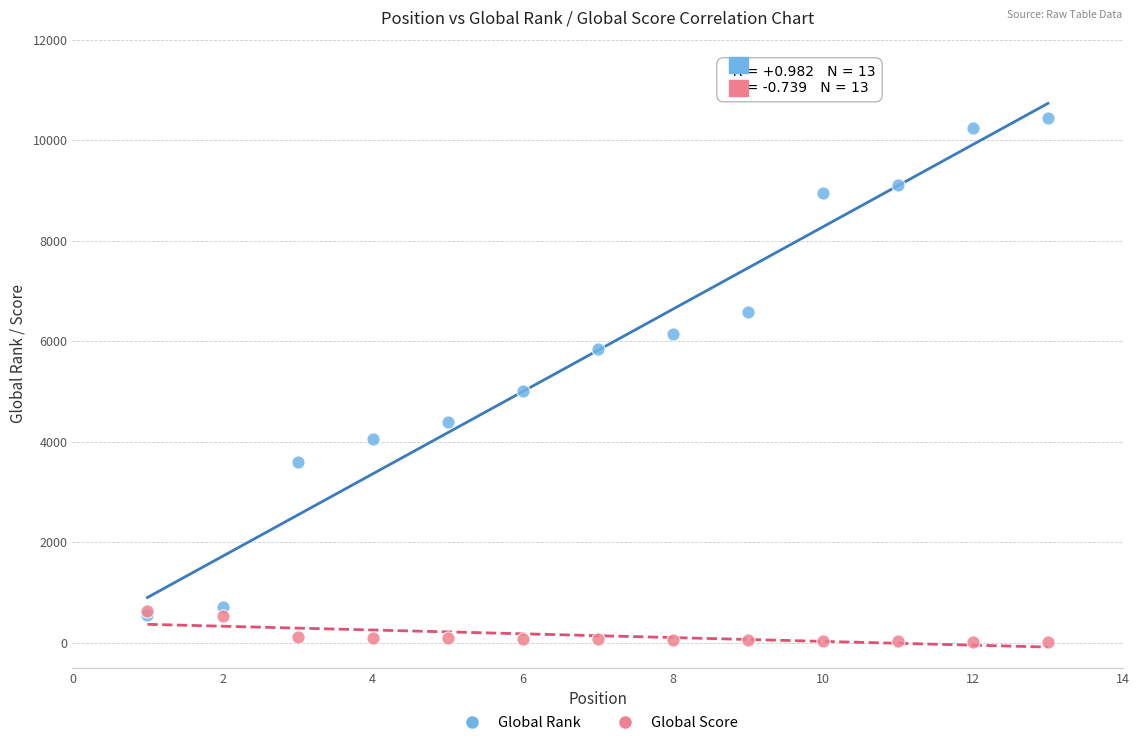

In the Global Rank series, what Y value is closest to 5494?

5843